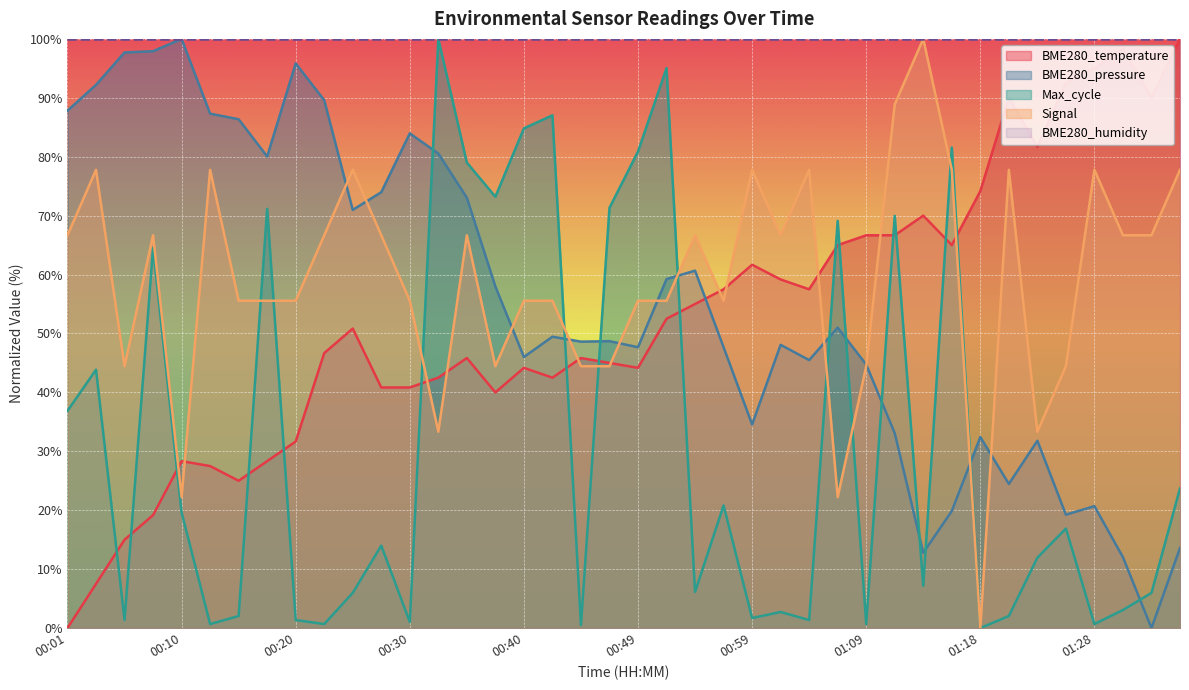

At which category is the sum across all series the highest?

00:35